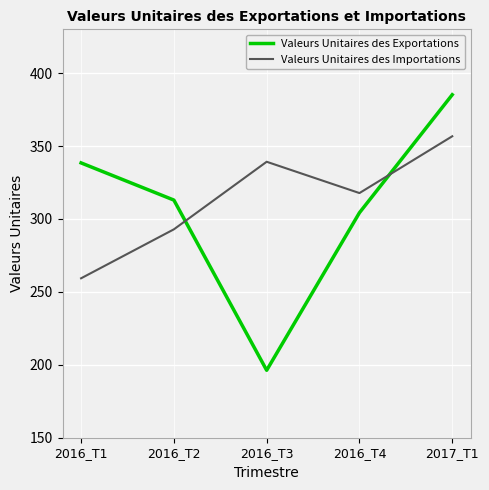

Rank the series by their maximum value, from highest to lowest.

Valeurs Unitaires des Exportations, Valeurs Unitaires des Importations